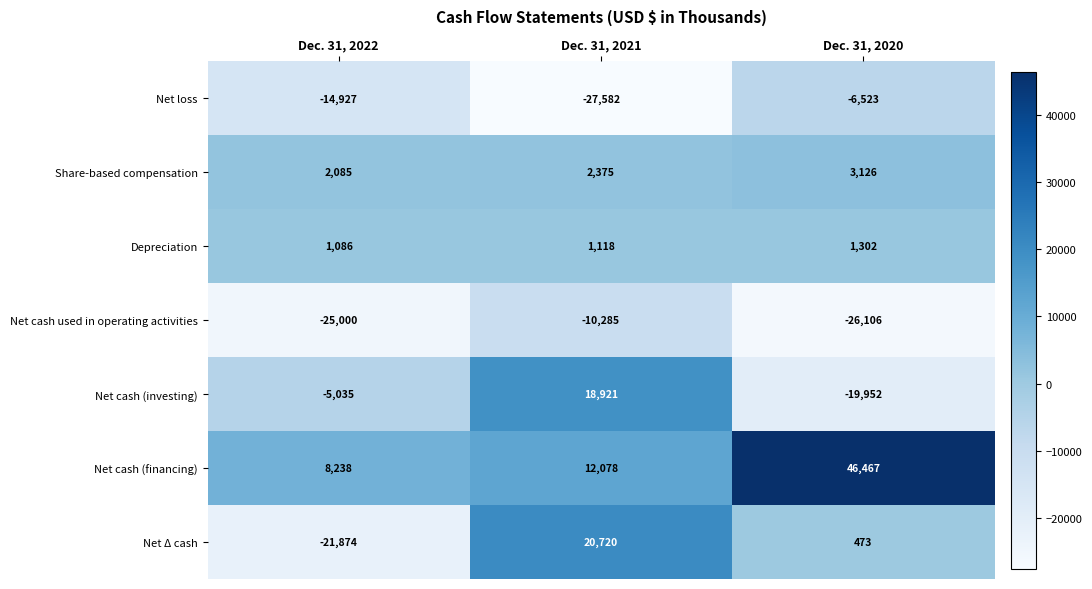

At Dec. 31, 2022, list the series in order from smallest to largest.

Net cash used in operating activities, Net Δ cash, Net loss, Net cash (investing), Depreciation, Share-based compensation, Net cash (financing)